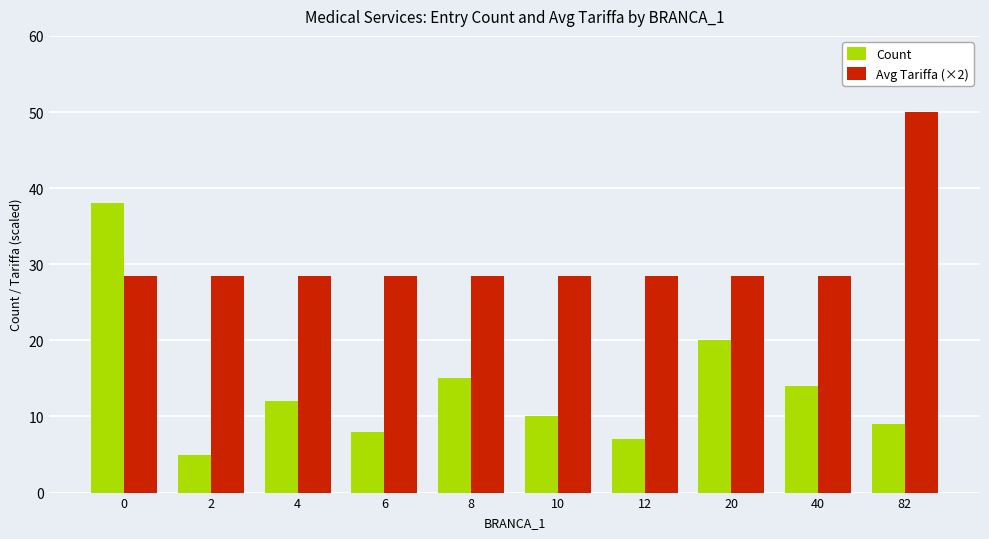

What is the spread (max minus min) of values at 6?

20.5